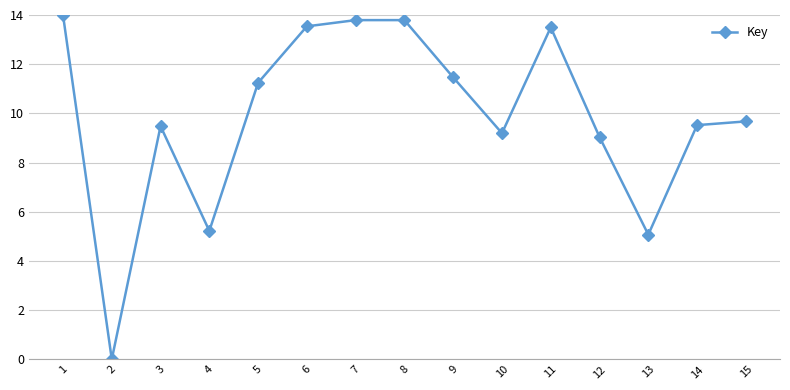

True or false: there are more than 0 points higher than both neighbors.

True